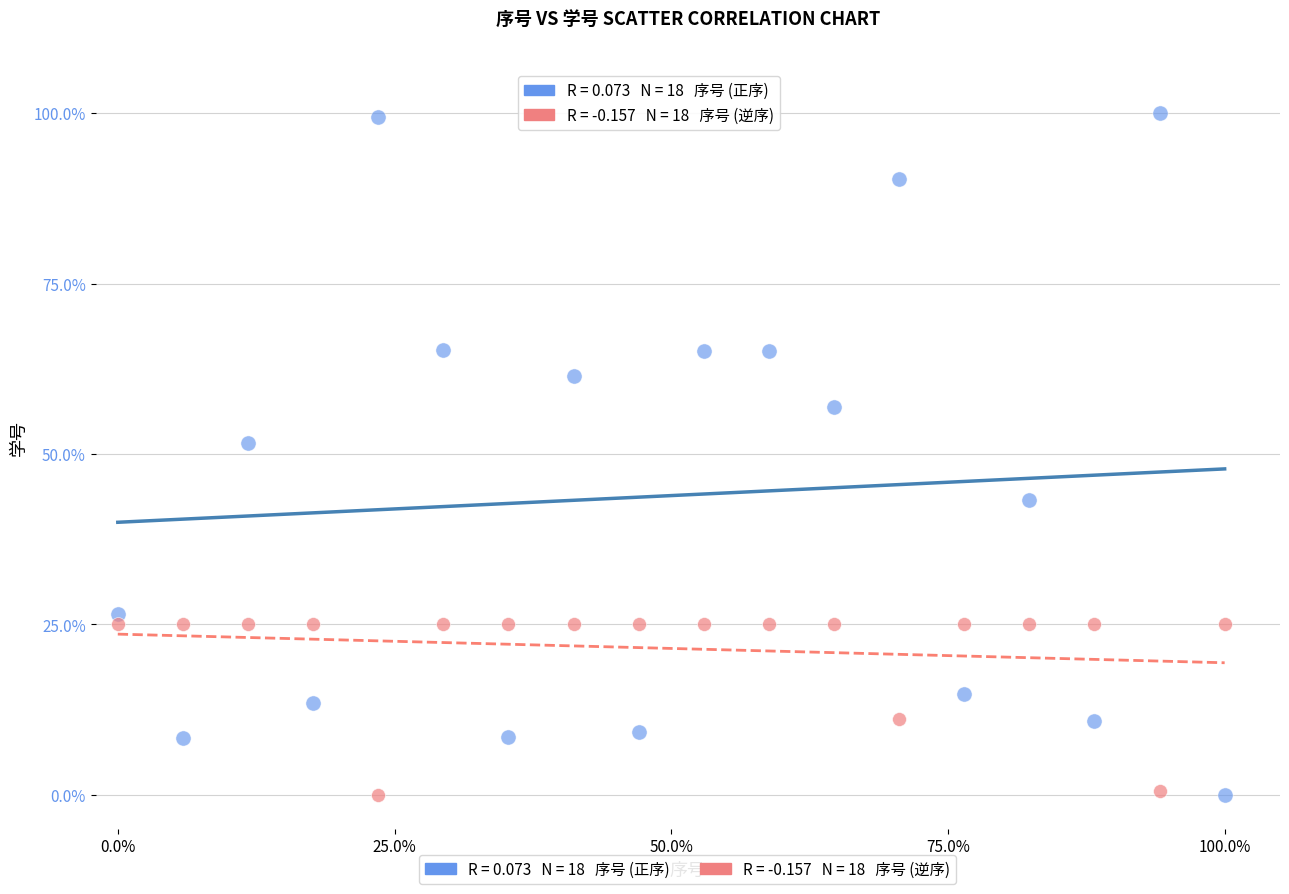

Across all series, what Y value is closest to 50?

51.6